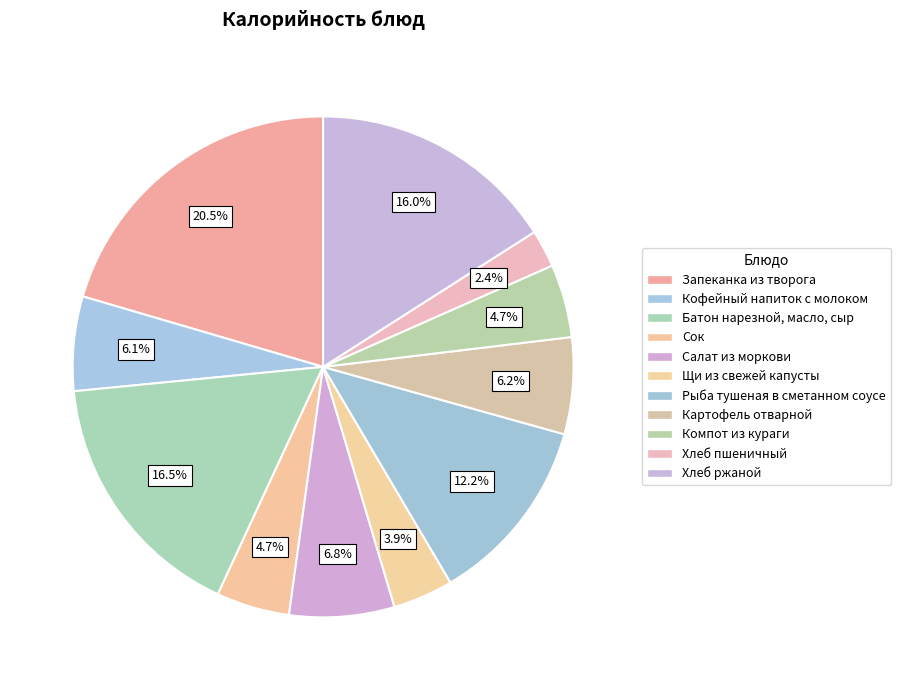

To the nearest percent, what portion does Картофель отварной represent?

6%